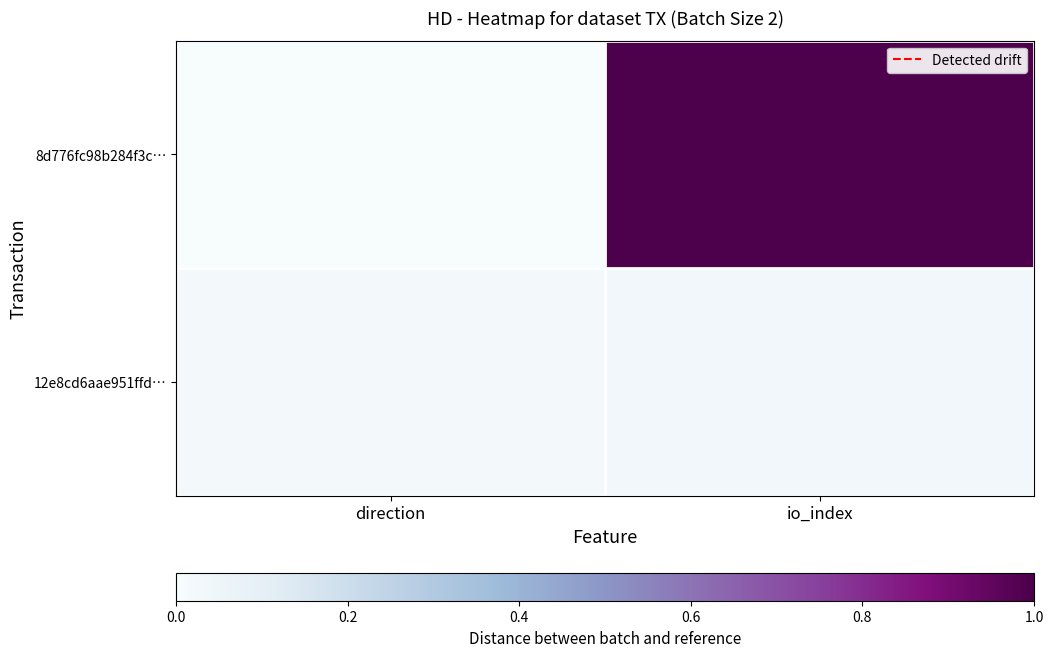

How many distinct data groups are displayed?

2